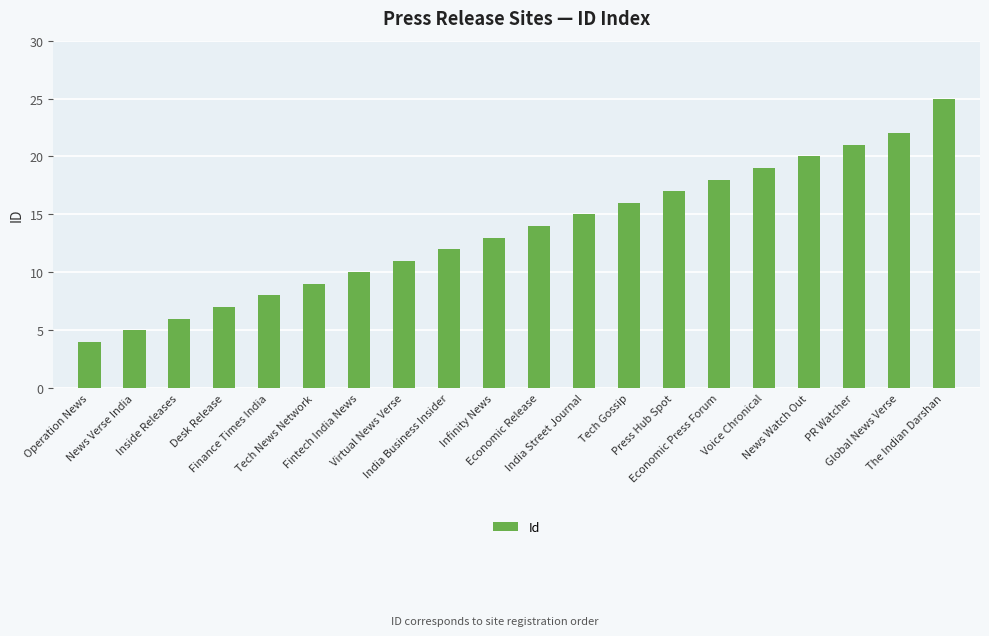

What is the label of the 19th bar from the right?

News Verse India